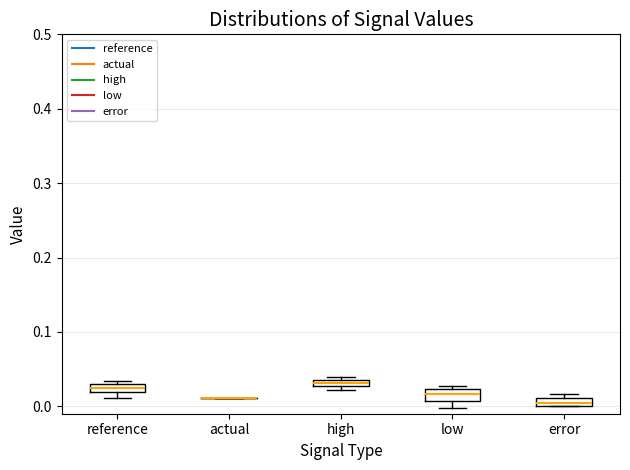

Where is the lower edge of the box for high on the y-axis? The values are not printed on the chart, so give them approximately, as read against the axis.

0.03